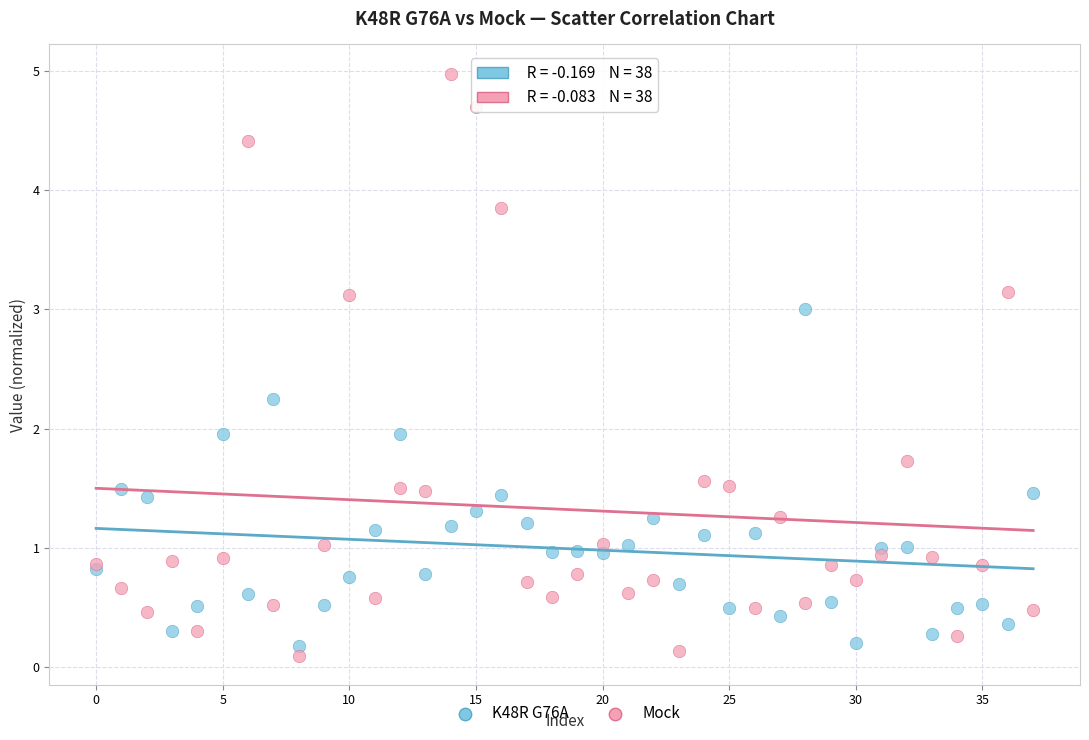

Which series reaches the maximum Y coordinate?

Mock